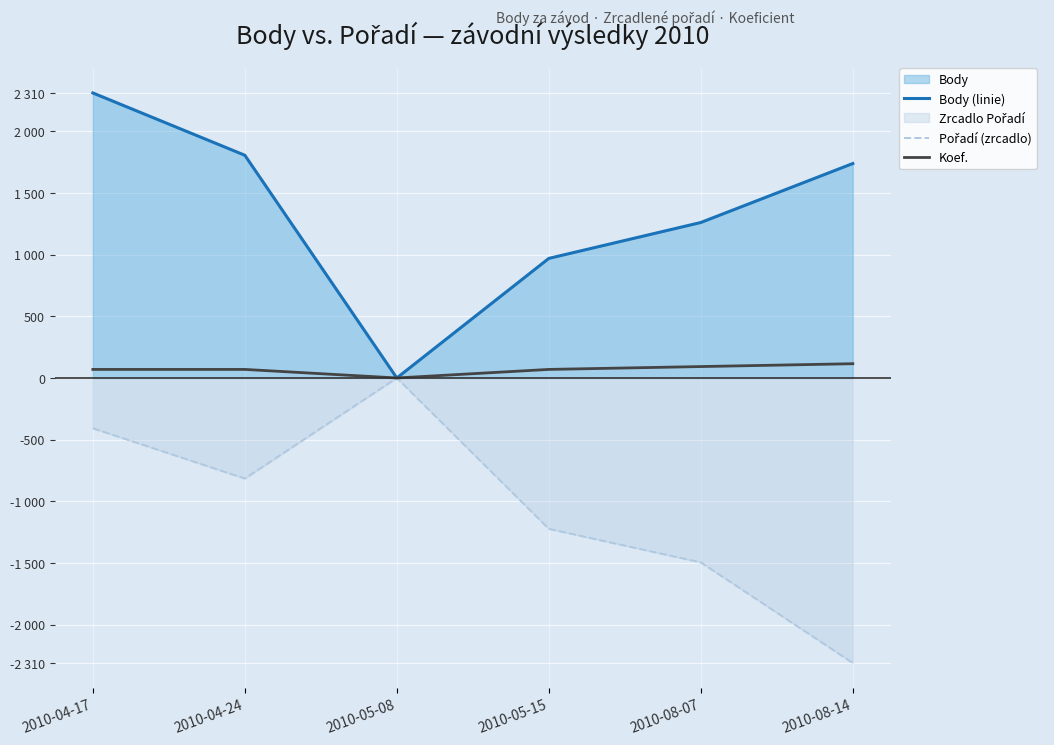

Rank the series at 2010-04-24 from lowest to highest value.

Pořadí (zrcadlo), Koef., Body (linie)